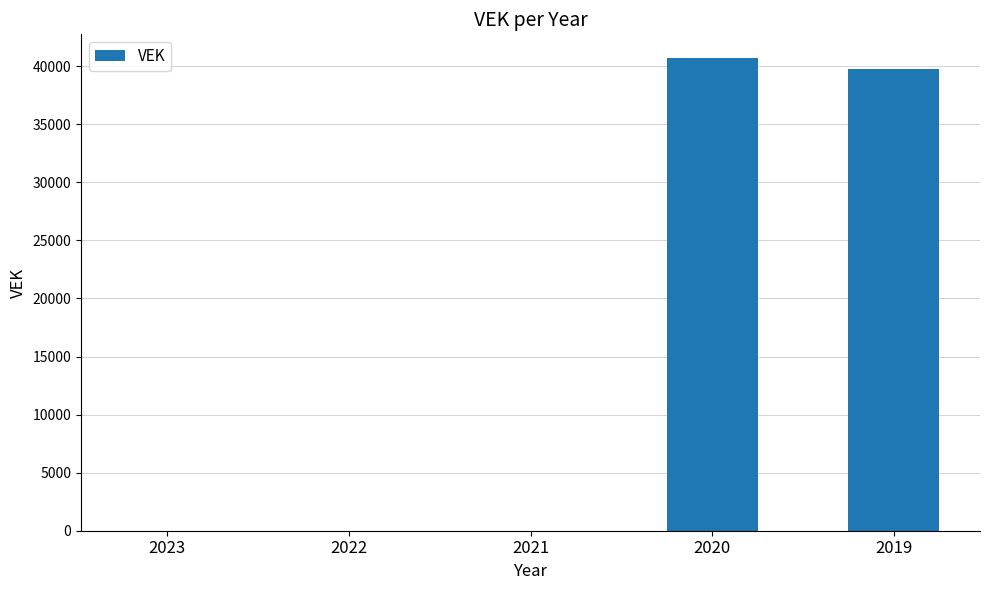

What is the change in value from 2021 to 2020?

+40704